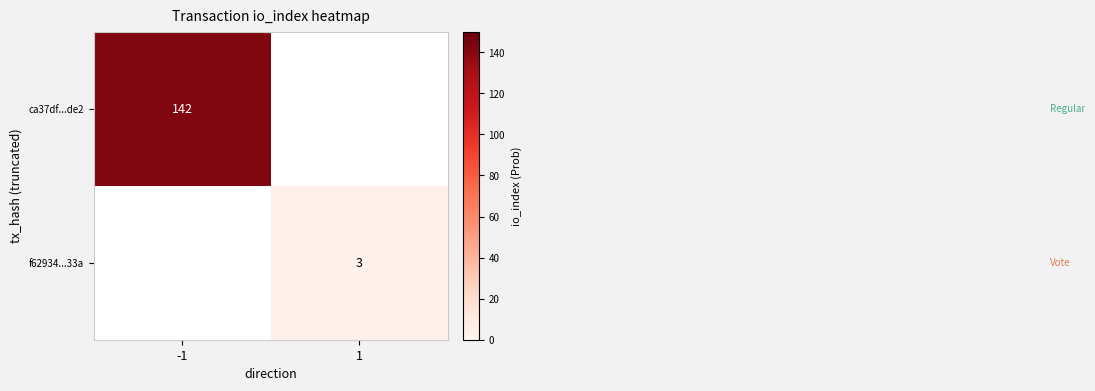

True or false: f62934...33a has a value of 0.8 at 1.

False